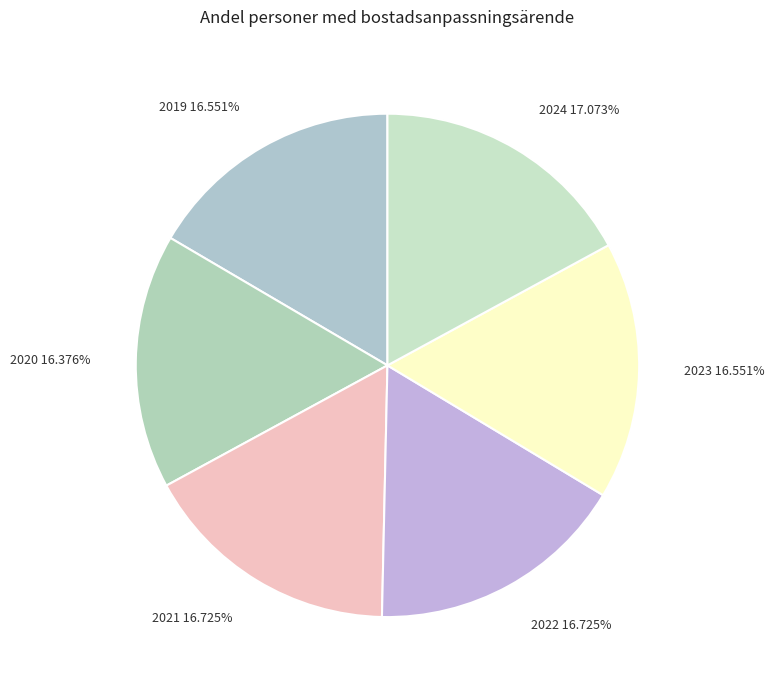

Does any single category account for the majority?

No